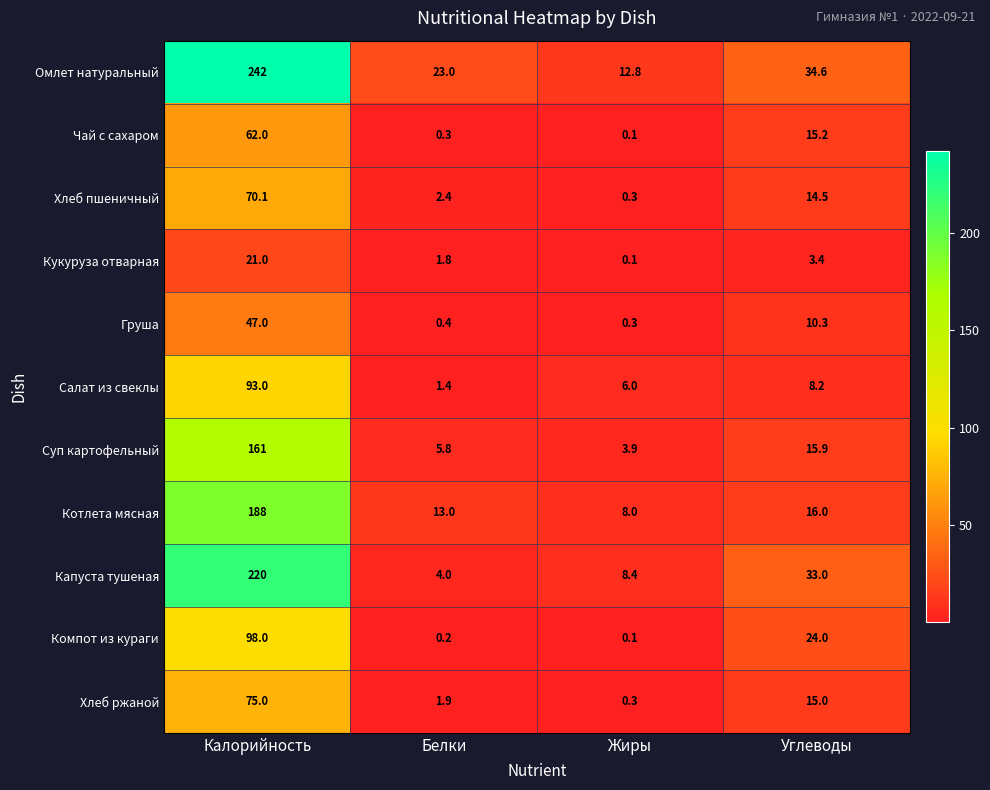

List the series in order of their peak value, highest first.

Омлет натуральный, Капуста тушеная, Котлета мясная, Суп картофельный, Компот из кураги, Салат из свеклы, Хлеб ржаной, Хлеб пшеничный, Чай с сахаром, Груша, Кукуруза отварная